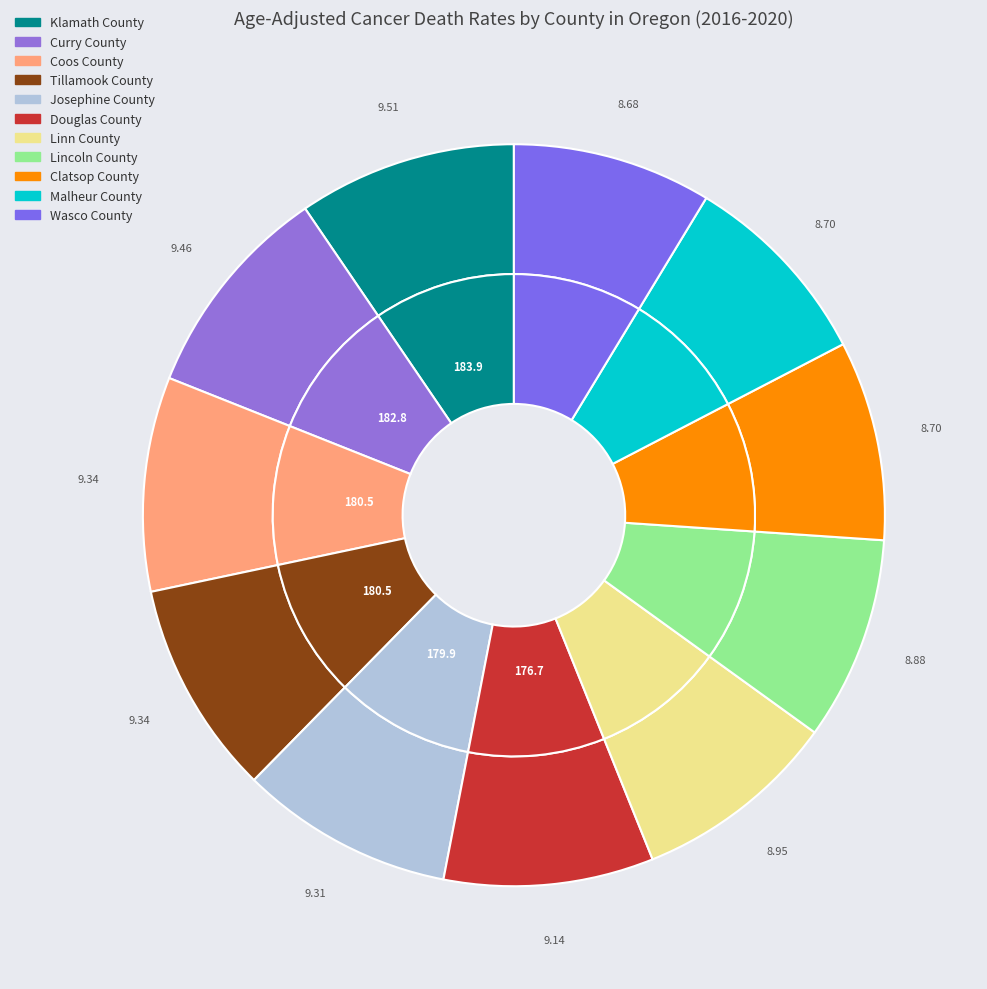

Which slice is the largest?

Klamath County